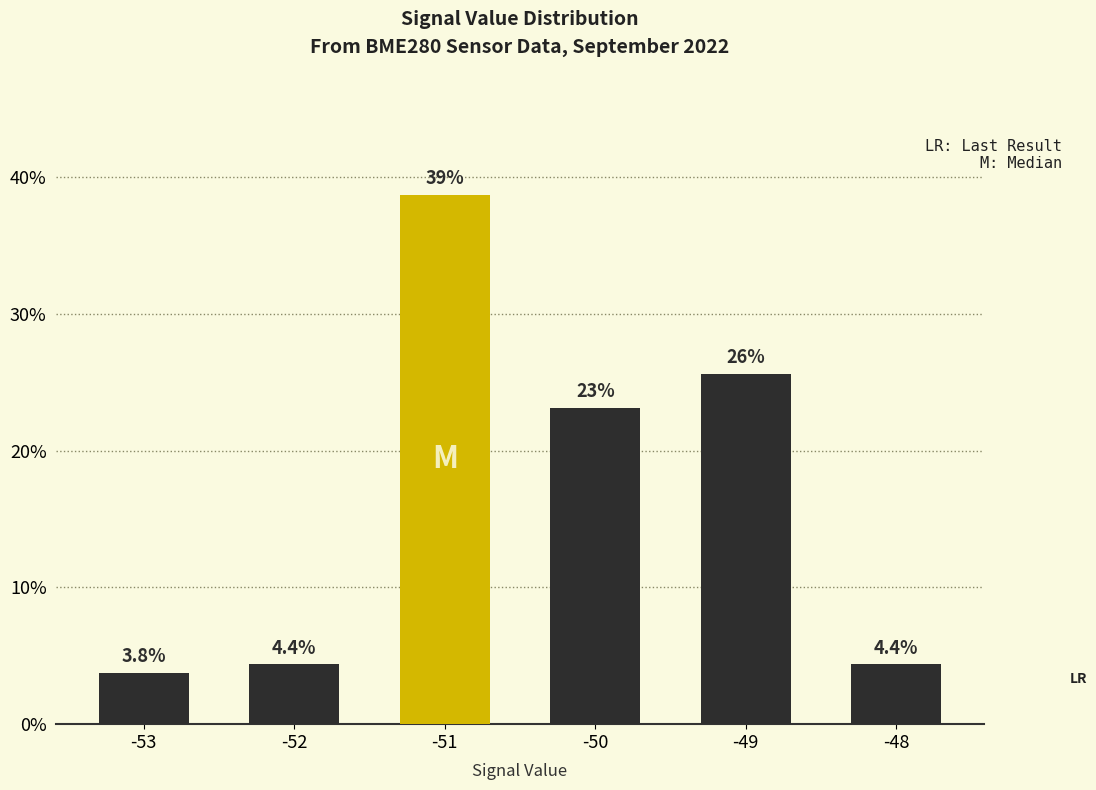

At which label is the value closest to 21?

-50